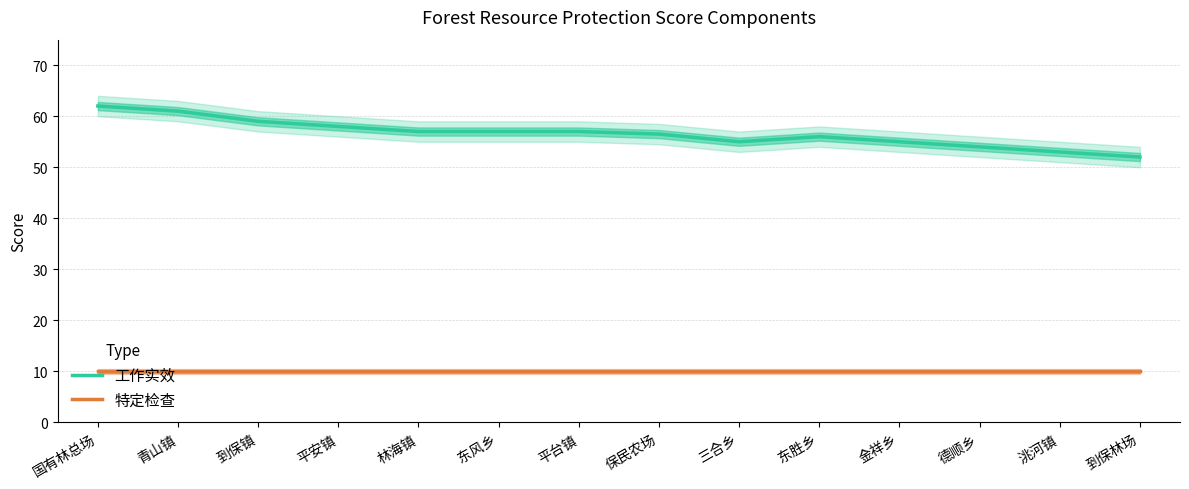

Is it true that 特定检查 equals 5.4 at 洮河镇?

False